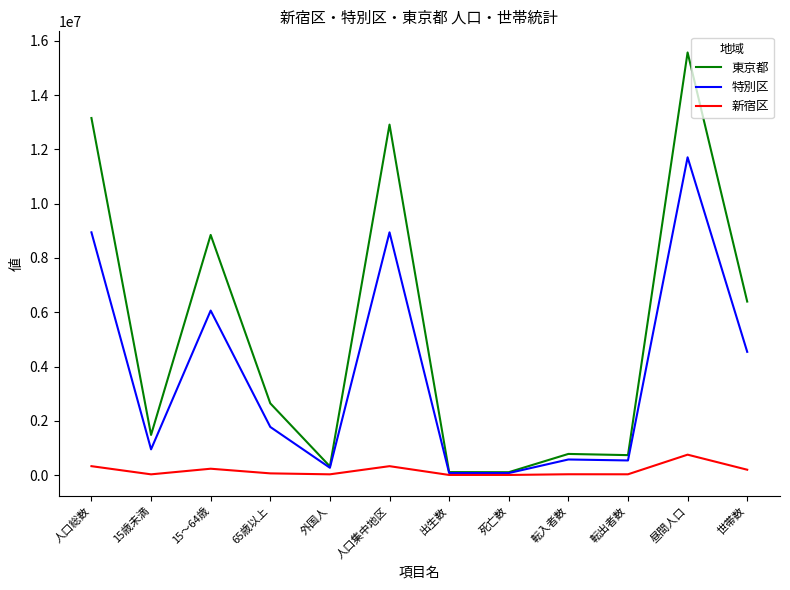

Which series has the widest spread of values?

東京都